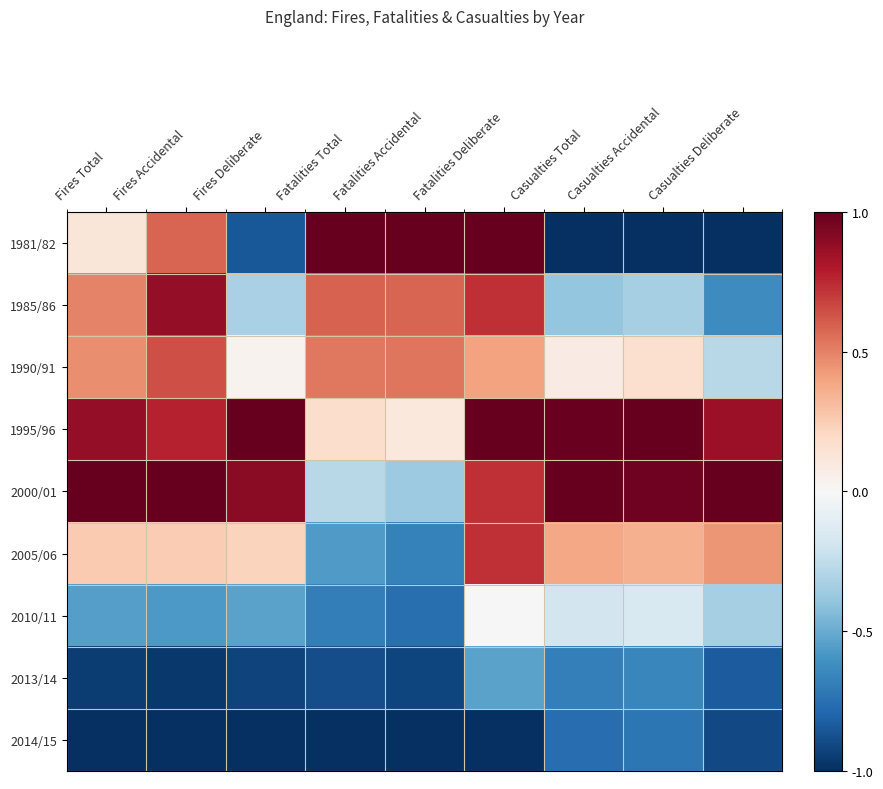

Reading left to right, list all the values displayed in this chart.

1981/82: Fires Total=0.1	Fires Accidental=0.6	Fires Deliberate=-0.8	Fatalities Total=1.0	Fatalities Accidental=1.0	Fatalities Deliberate=1.0	Casualties Total=-1.0	Casualties Accidental=-1.0	Casualties Deliberate=-1.0
1985/86: Fires Total=0.5	Fires Accidental=0.9	Fires Deliberate=-0.3	Fatalities Total=0.6	Fatalities Accidental=0.6	Fatalities Deliberate=0.7	Casualties Total=-0.4	Casualties Accidental=-0.3	Casualties Deliberate=-0.6
1990/91: Fires Total=0.5	Fires Accidental=0.6	Fires Deliberate=0.0	Fatalities Total=0.5	Fatalities Accidental=0.5	Fatalities Deliberate=0.4	Casualties Total=0.1	Casualties Accidental=0.2	Casualties Deliberate=-0.3
1995/96: Fires Total=0.9	Fires Accidental=0.8	Fires Deliberate=1.0	Fatalities Total=0.2	Fatalities Accidental=0.1	Fatalities Deliberate=1.0	Casualties Total=1.0	Casualties Accidental=1.0	Casualties Deliberate=0.9
2000/01: Fires Total=1.0	Fires Accidental=1.0	Fires Deliberate=0.9	Fatalities Total=-0.3	Fatalities Accidental=-0.4	Fatalities Deliberate=0.7	Casualties Total=1.0	Casualties Accidental=1.0	Casualties Deliberate=1.0
2005/06: Fires Total=0.3	Fires Accidental=0.3	Fires Deliberate=0.2	Fatalities Total=-0.6	Fatalities Accidental=-0.7	Fatalities Deliberate=0.7	Casualties Total=0.4	Casualties Accidental=0.4	Casualties Deliberate=0.4
2010/11: Fires Total=-0.6	Fires Accidental=-0.6	Fires Deliberate=-0.5	Fatalities Total=-0.7	Fatalities Accidental=-0.8	Fatalities Deliberate=0.0	Casualties Total=-0.2	Casualties Accidental=-0.2	Casualties Deliberate=-0.3
2013/14: Fires Total=-1.0	Fires Accidental=-1.0	Fires Deliberate=-0.9	Fatalities Total=-0.9	Fatalities Accidental=-0.9	Fatalities Deliberate=-0.5	Casualties Total=-0.7	Casualties Accidental=-0.7	Casualties Deliberate=-0.8
2014/15: Fires Total=-1.0	Fires Accidental=-1.0	Fires Deliberate=-1.0	Fatalities Total=-1.0	Fatalities Accidental=-1.0	Fatalities Deliberate=-1.0	Casualties Total=-0.8	Casualties Accidental=-0.7	Casualties Deliberate=-0.9